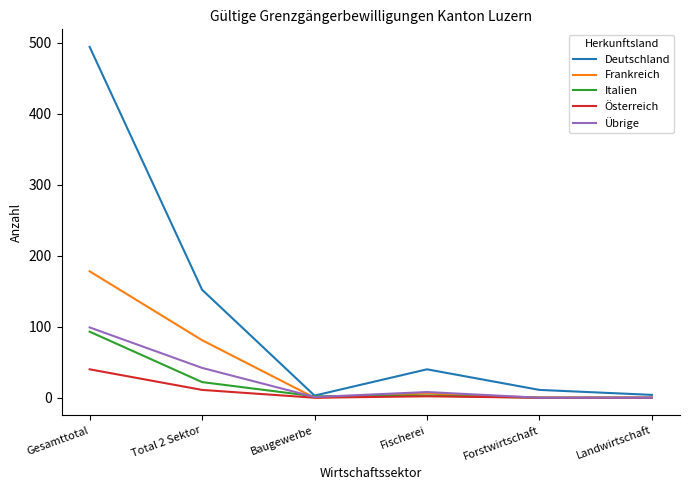

Where is Übrige nearest to the value 49?

Total 2 Sektor